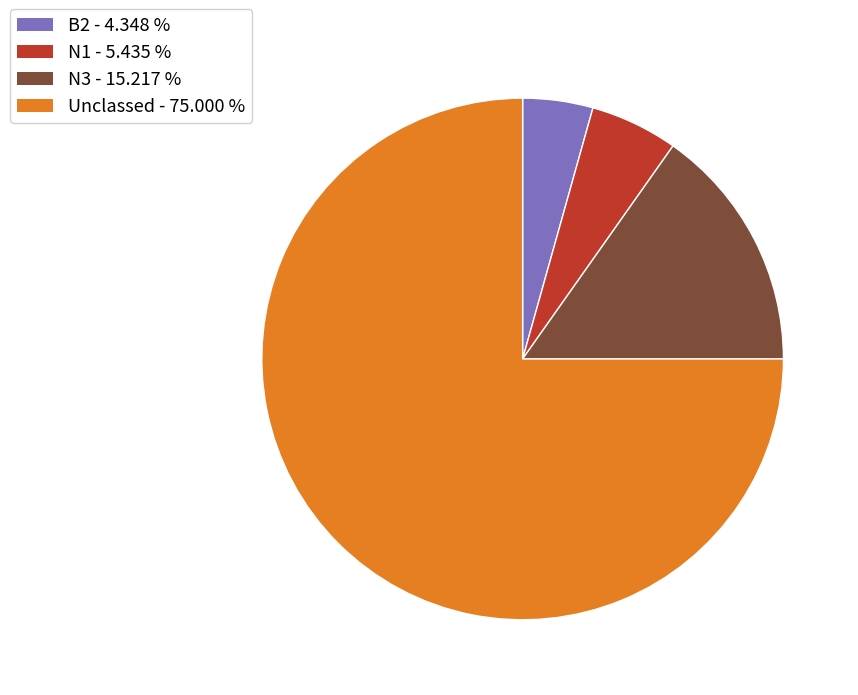

Does any single category account for the majority?

Yes